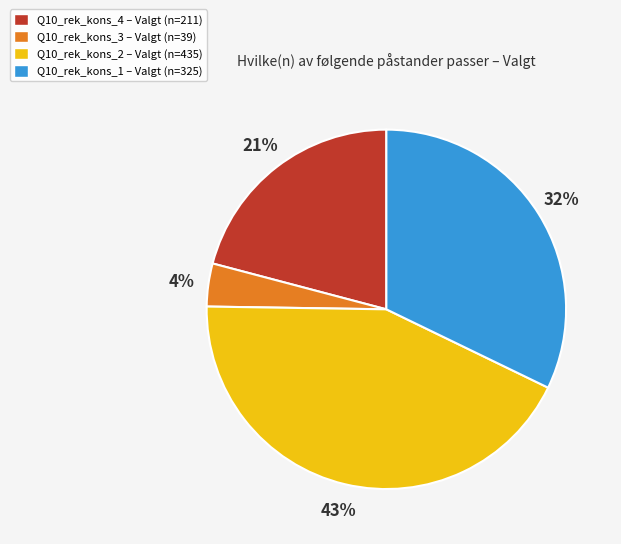

To the nearest percent, what is the difference between the largest and smallest slice percentages?

39%